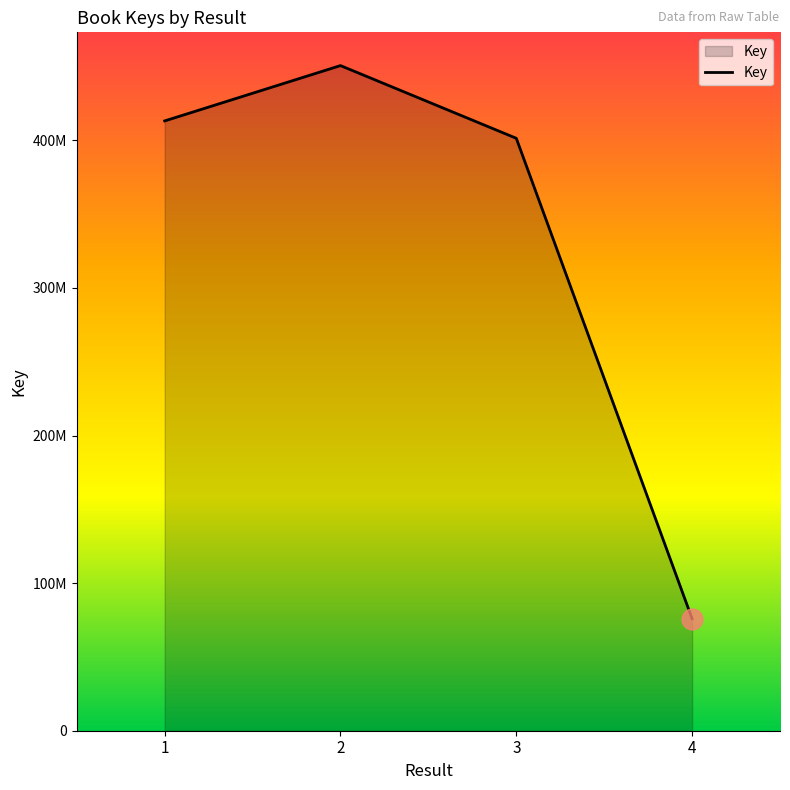

Does the chart have visible grid lines?

No